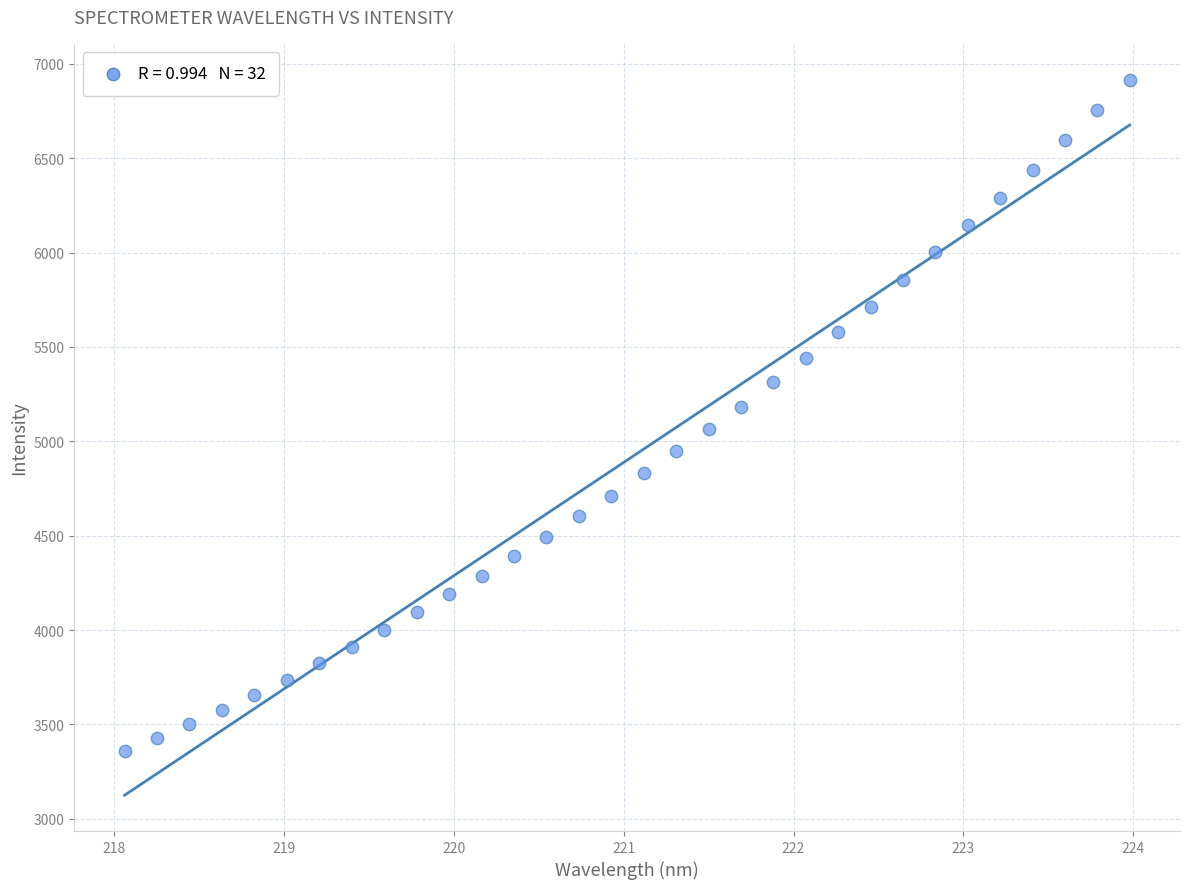

What is the range of X values (max minus min)?

5.9